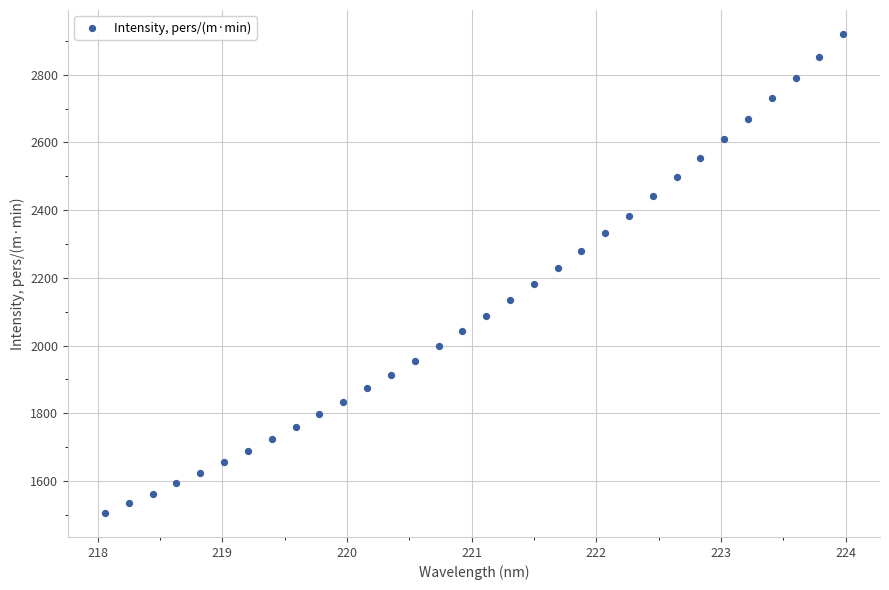

What is the range of Y values (max minus min)?

1414.6